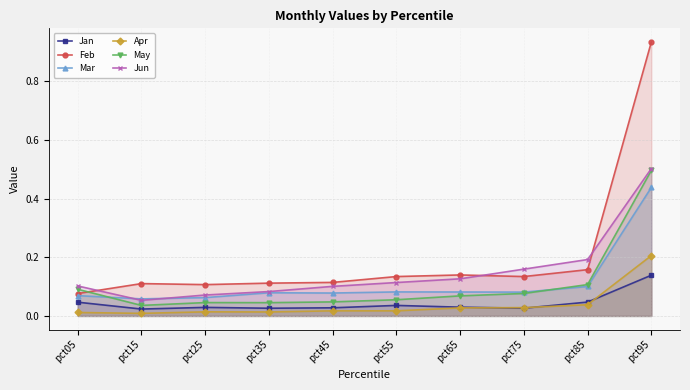

In Jan, how many points are higher than both neighbors (excluding endpoints)?

2